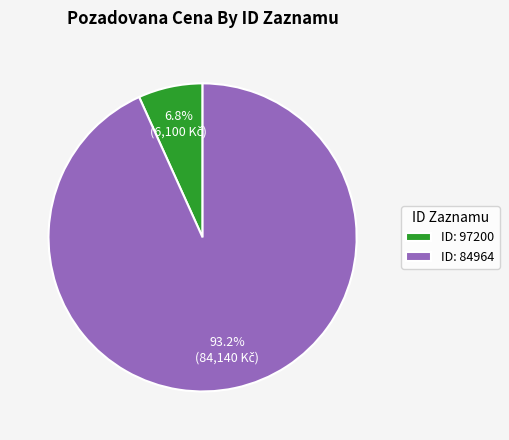

Between ID: 84964 and ID: 97200, which is larger?

ID: 84964